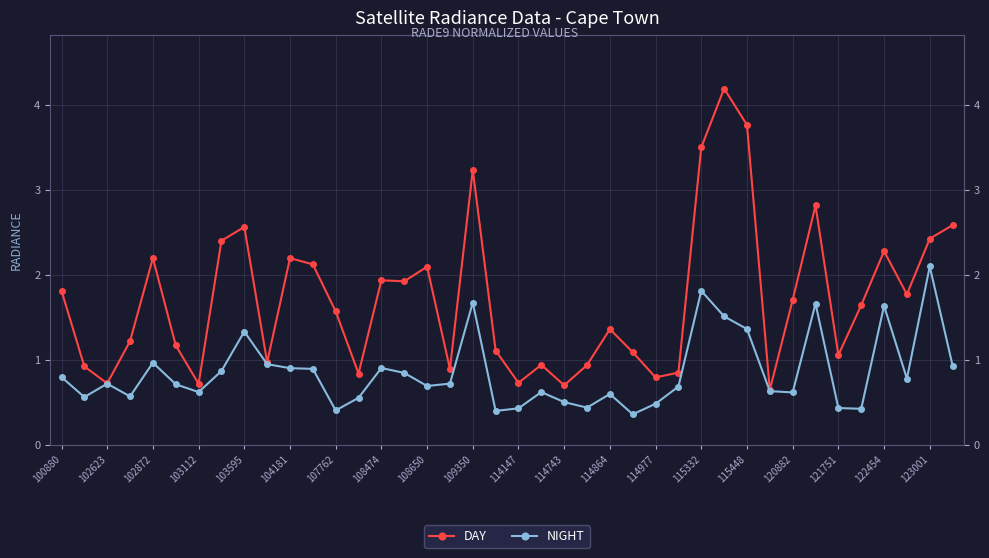

Which has a higher value, 103595 or 108650?

103595